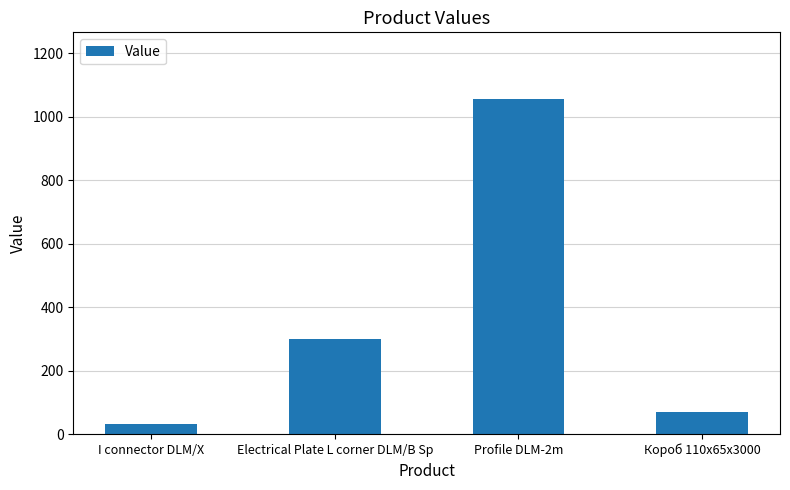

What is the approximate value at Profile DLM-2m?

1054.9